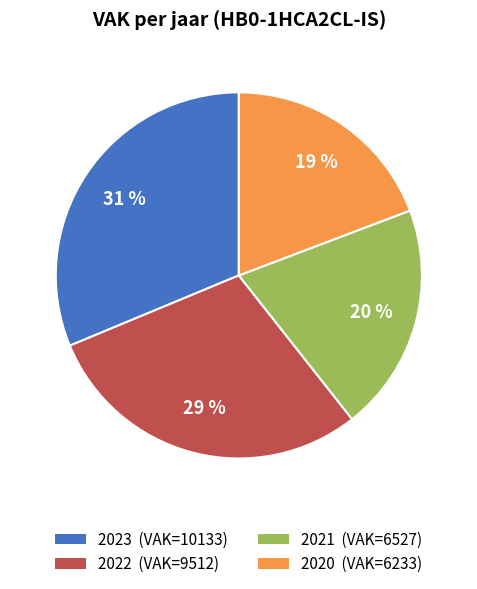

Does any single category account for the majority?

No